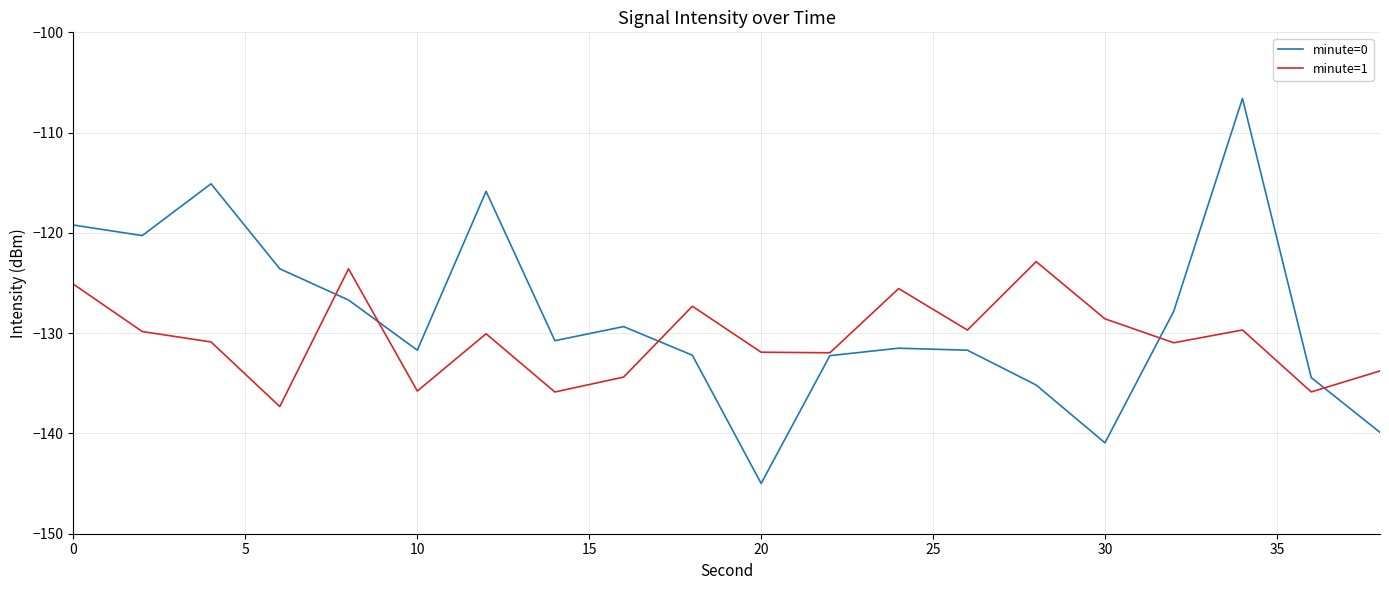

Rank the series by their average value, from lowest to highest.

minute=1, minute=0